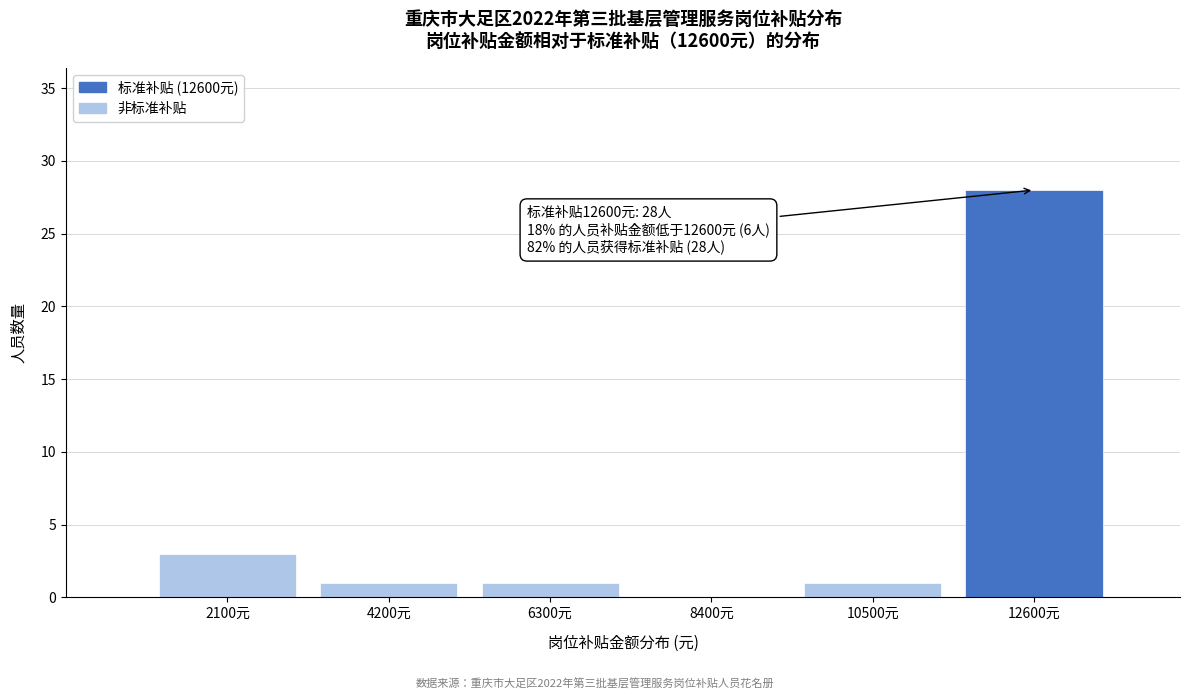

Which range on the x-axis has the tallest bar?

11550 to 13650